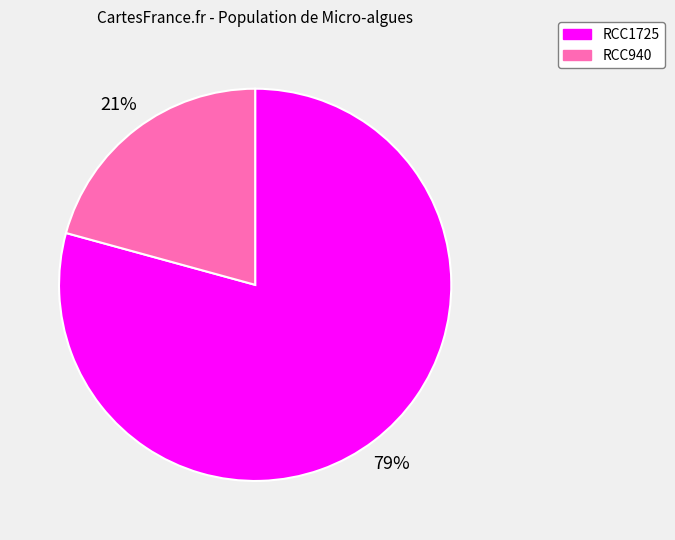

What is the ratio of the value at RCC940 to the value at RCC1725?

0.3